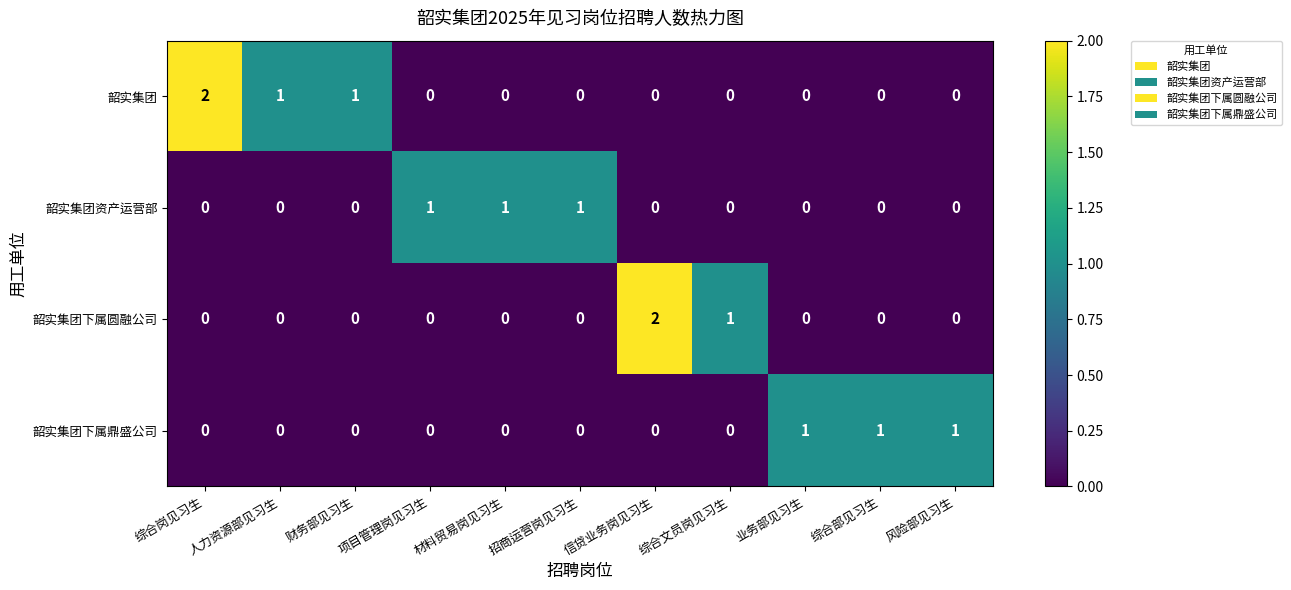

What is the maximum value shown in the chart?

2